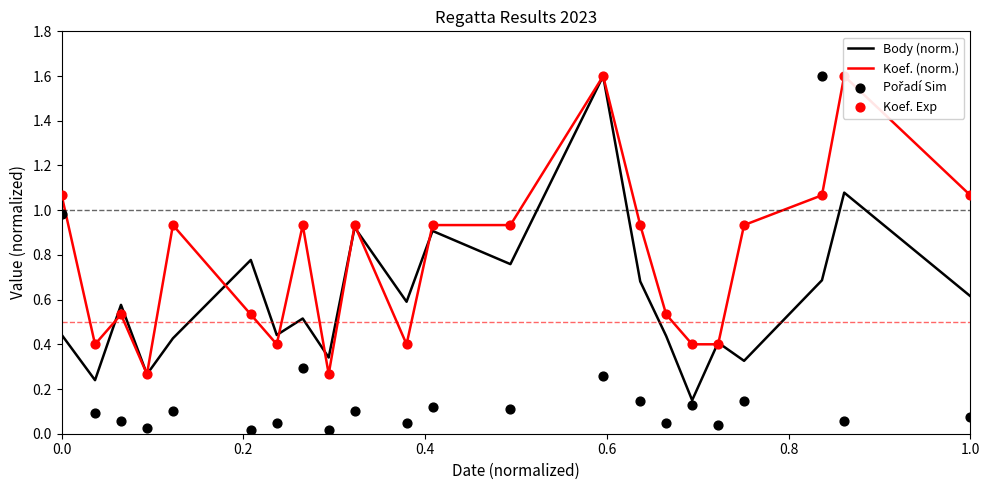

At how many categories does at least one series exceed 0?

22